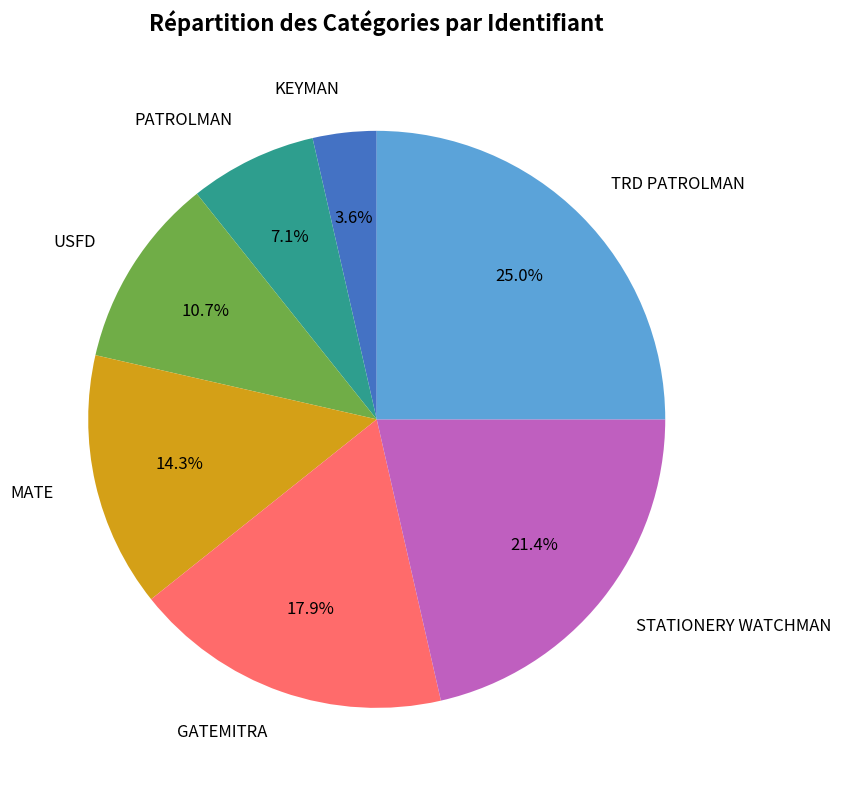

Count the number of slices in the pie.

7